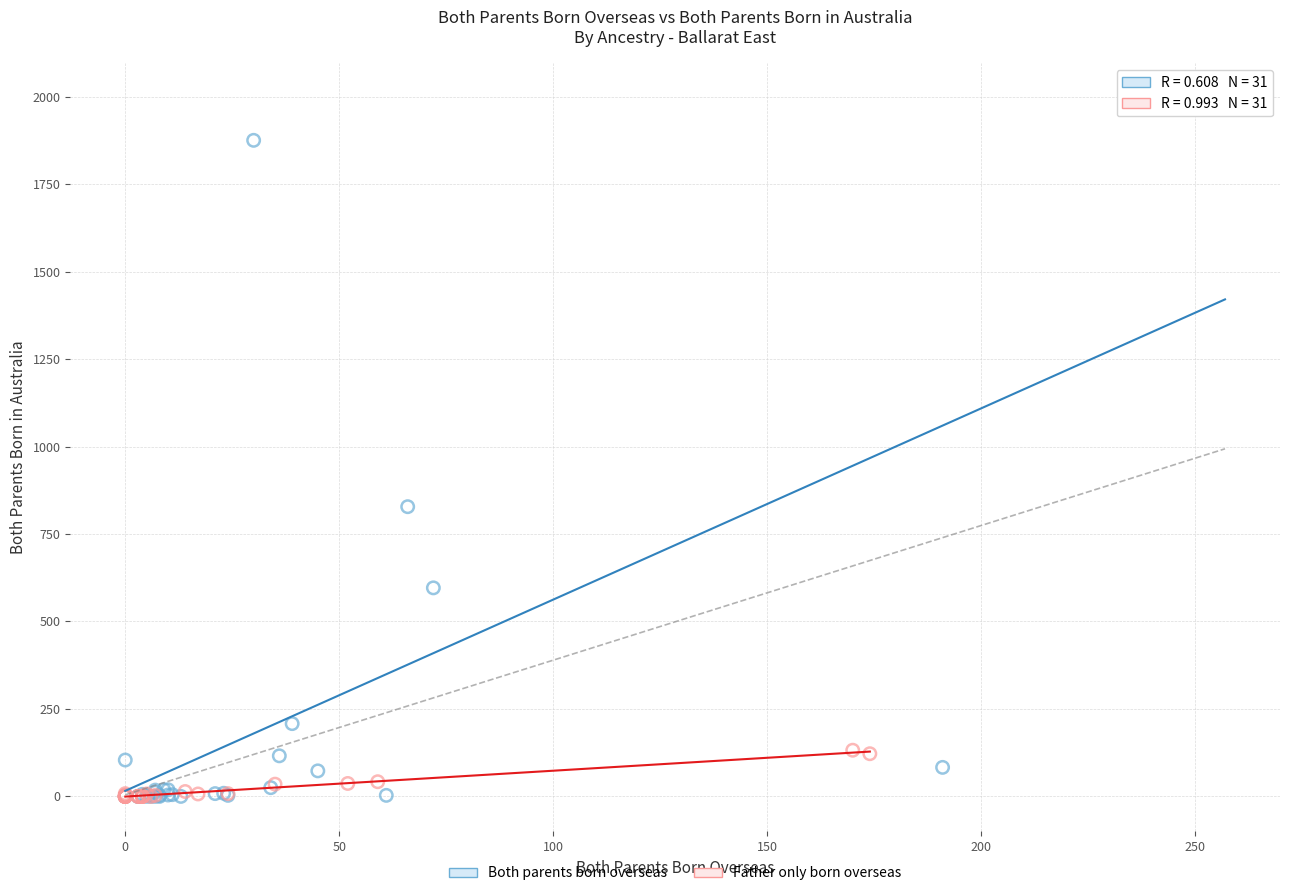

Which series has the widest spread of Y values?

Both parents born overseas